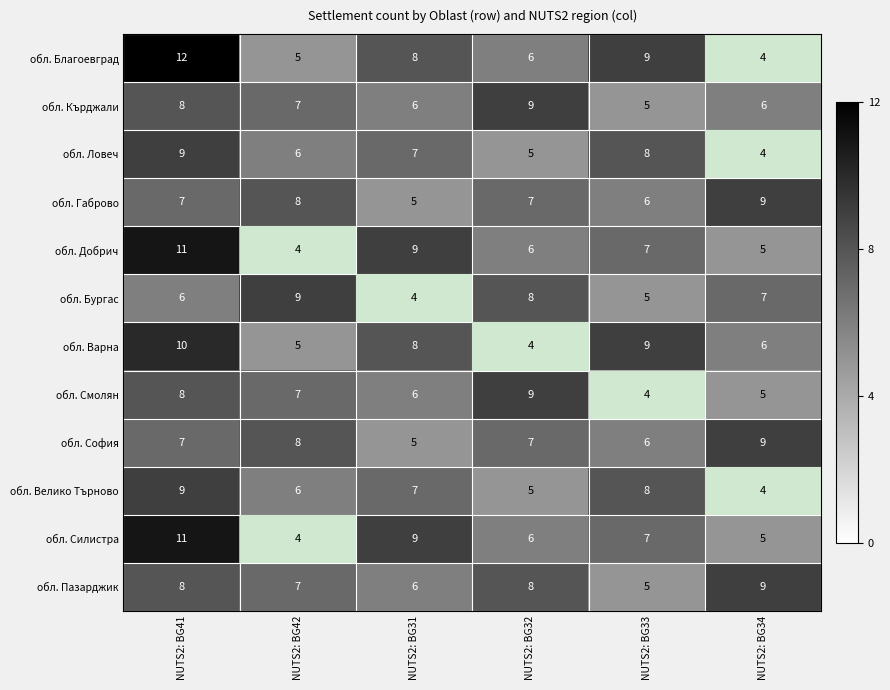

True or false: обл. Велико Търново has a value of 4 at NUTS2: BG42.

False